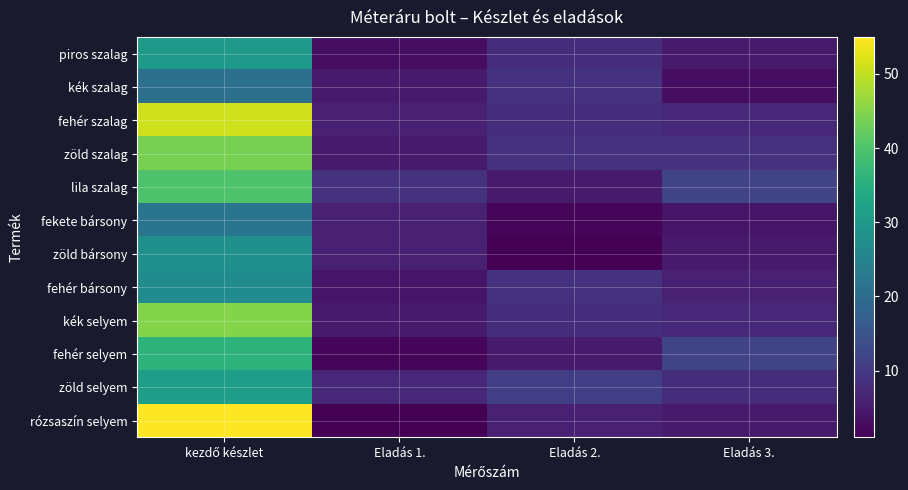

Reading right to left, what are all the values shown in this chart?

piros szalag: Eladás 3.=5	Eladás 2.=8	Eladás 1.=3	kezdő készlet=30
kék szalag: Eladás 3.=3	Eladás 2.=9	Eladás 1.=5	kezdő készlet=21
fehér szalag: Eladás 3.=7	Eladás 2.=8	Eladás 1.=6	kezdő készlet=51
zöld szalag: Eladás 3.=9	Eladás 2.=9	Eladás 1.=5	kezdő készlet=44
lila szalag: Eladás 3.=12	Eladás 2.=5	Eladás 1.=9	kezdő készlet=40
fekete bársony: Eladás 3.=4	Eladás 2.=2	Eladás 1.=6	kezdő készlet=22
zöld bársony: Eladás 3.=5	Eladás 2.=1	Eladás 1.=6	kezdő készlet=28
fehér bársony: Eladás 3.=6	Eladás 2.=9	Eladás 1.=4	kezdő készlet=27
kék selyem: Eladás 3.=7	Eladás 2.=8	Eladás 1.=5	kezdő készlet=45
fehér selyem: Eladás 3.=12	Eladás 2.=5	Eladás 1.=2	kezdő készlet=36
zöld selyem: Eladás 3.=8	Eladás 2.=11	Eladás 1.=7	kezdő készlet=31
rózsaszín selyem: Eladás 3.=5	Eladás 2.=6	Eladás 1.=1	kezdő készlet=55